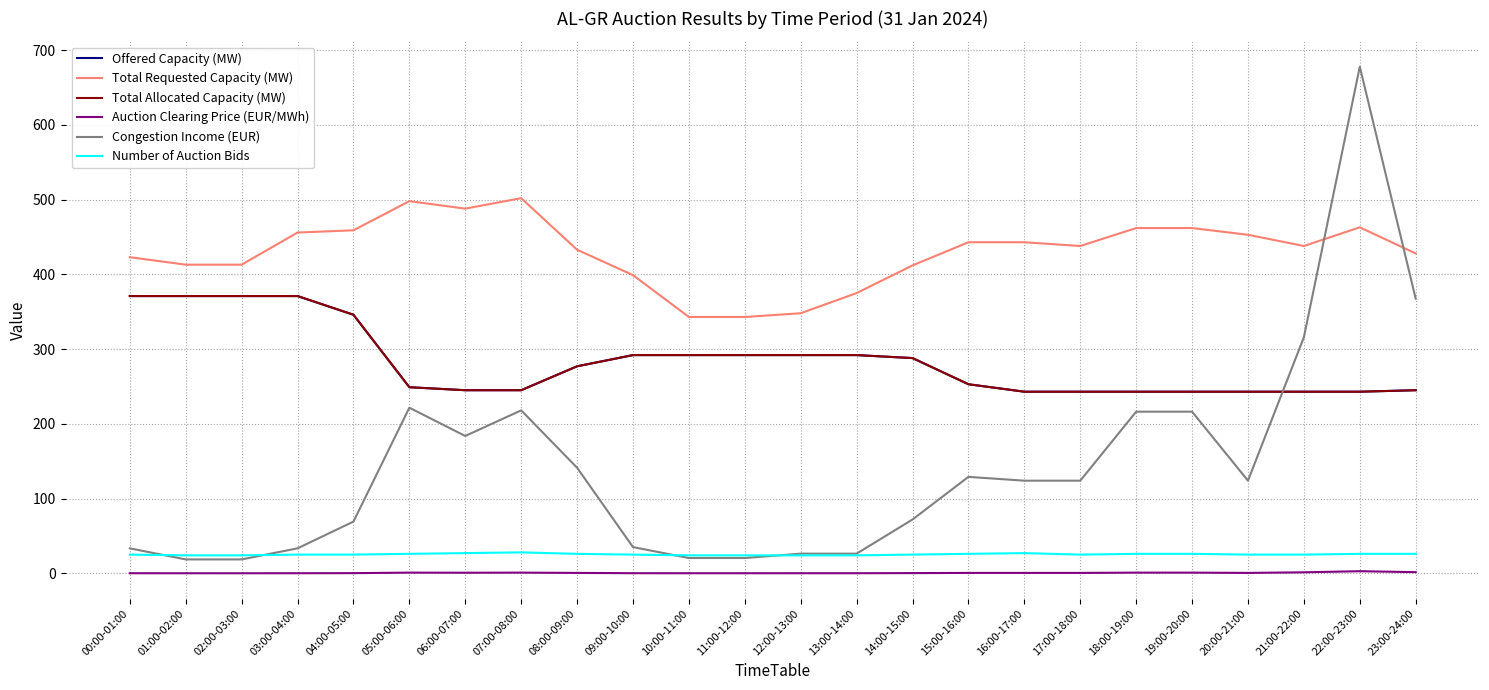

Does the chart have visible grid lines?

Yes